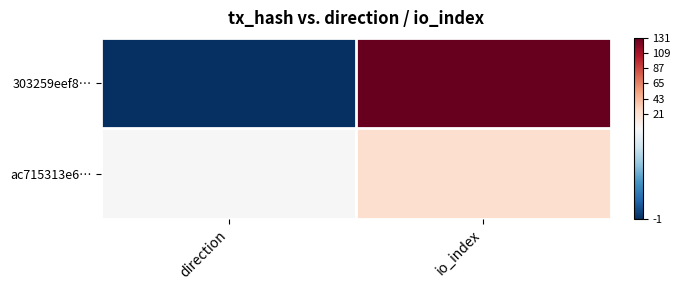

Reading left to right, extract all data points from this chart.

303259eef8…: direction=-1	io_index=131
ac715313e6…: direction=1	io_index=22